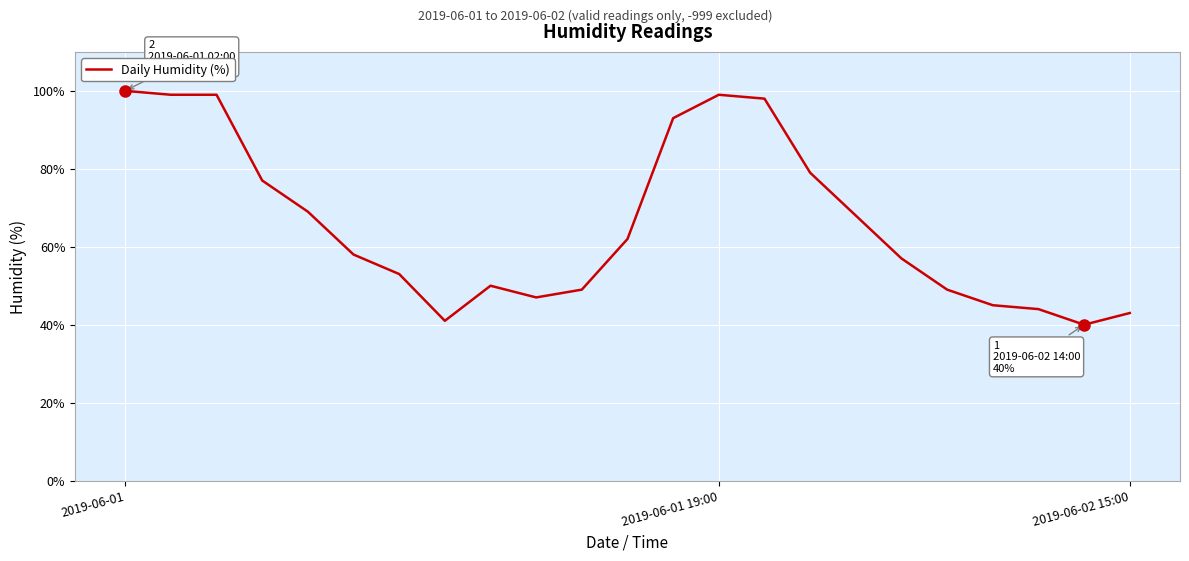

What is the maximum value shown in the chart?

100